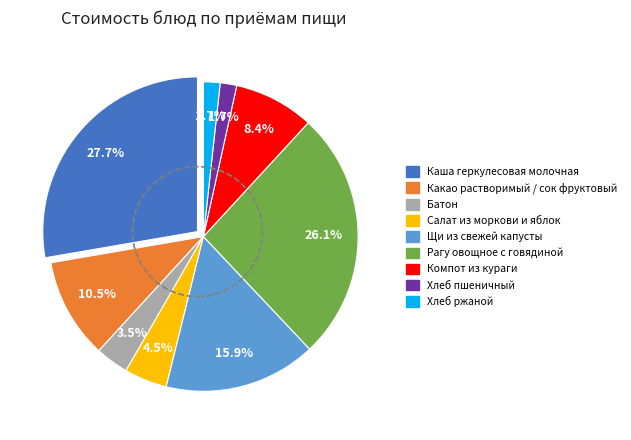

How many segments does this pie chart have?

9